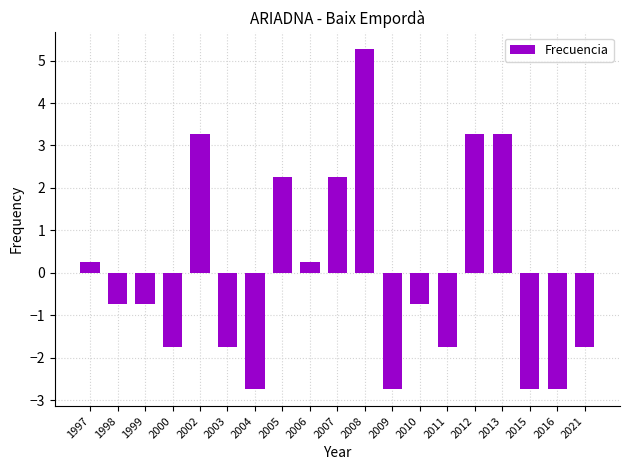

What is the difference between the second highest and minimum values?

6.0